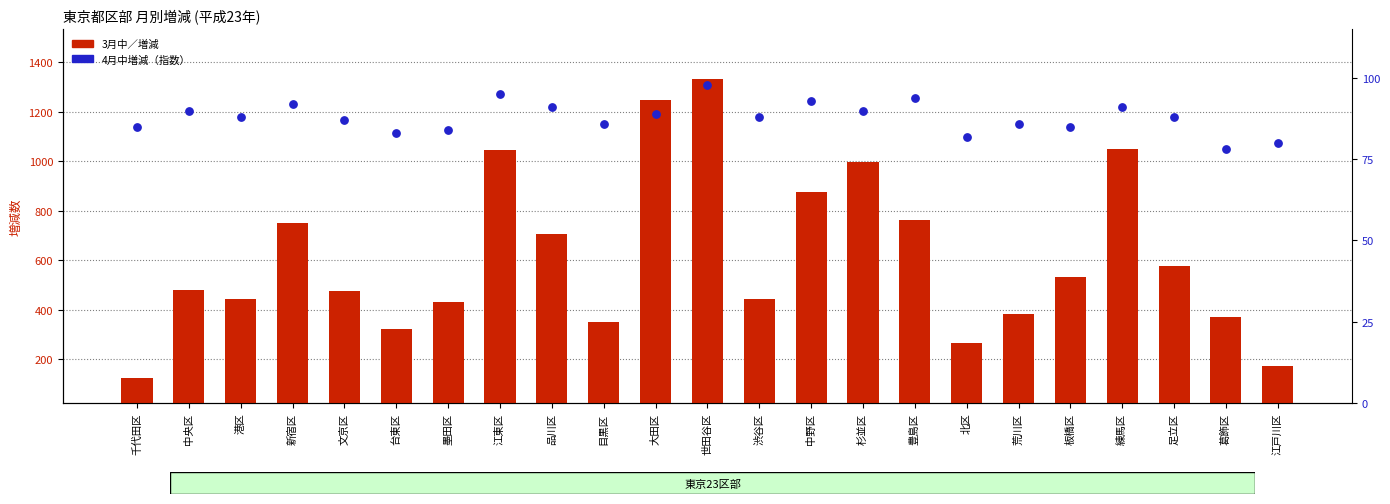

At how many categories does at least one series exceed 700?

9